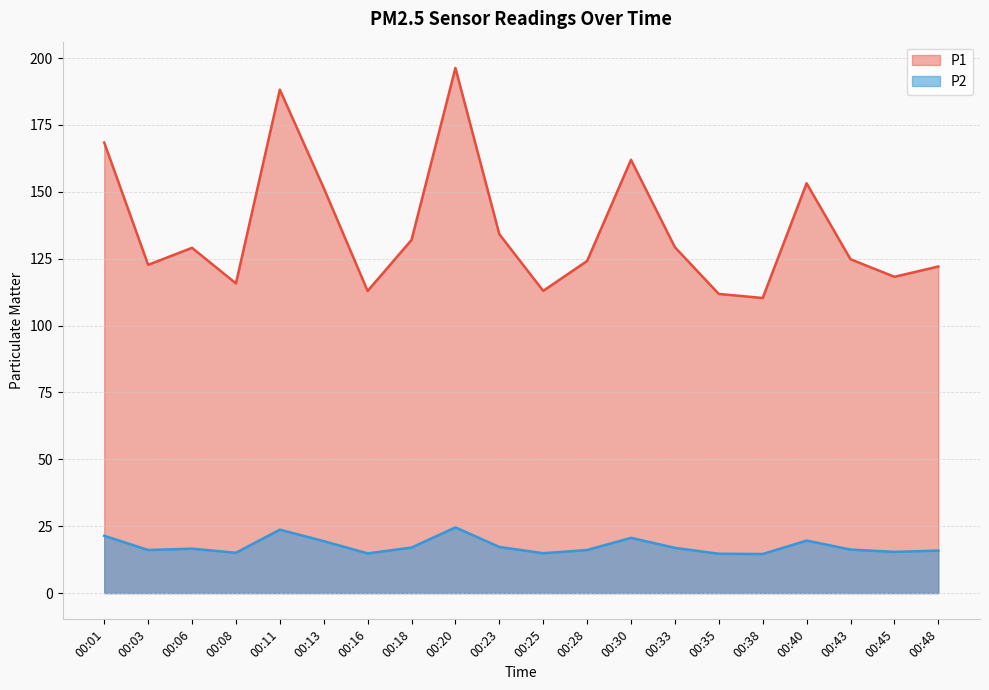

The value of P2 at 00:48 is 15.9. True or false?

True